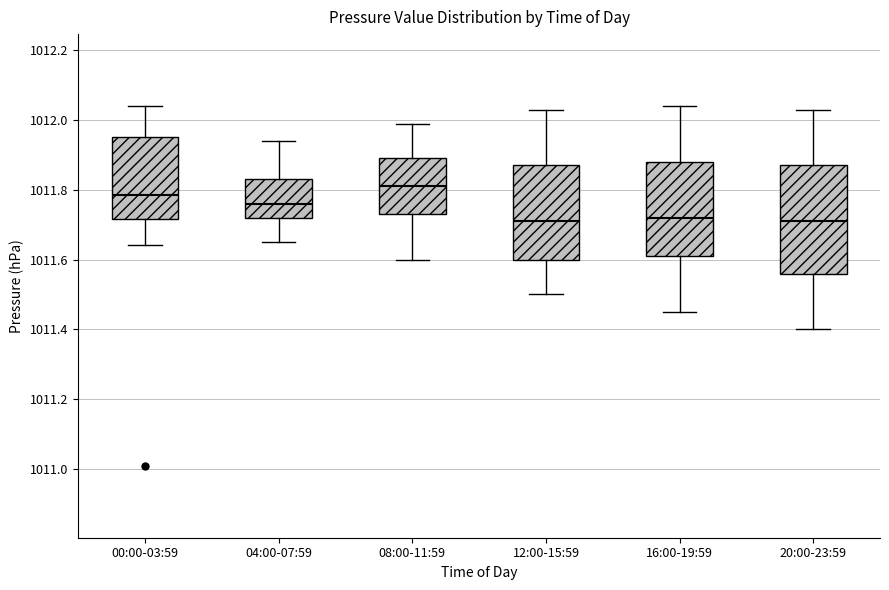

Where does the median line of the box for 04:00-07:59 sit on the y-axis? The values are not printed on the chart, so give them approximately, as read against the axis.

1011.76